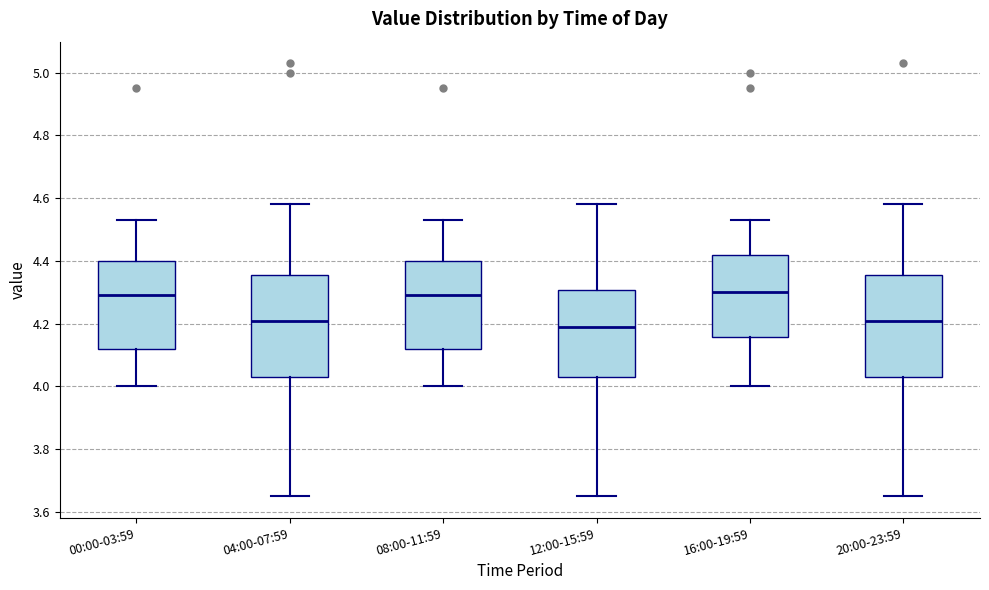

Reading left to right, read every box against the y-axis: the position of its median line, the range the box covers, and the ends of its whiskers. The values are not printed on the chart, so give them approximately, as read against the axis.

00:00-03:59: median 4.30, box 4.12 to 4.40, whiskers 4.00 to 4.54
04:00-07:59: median 4.22, box 4.04 to 4.36, whiskers 3.66 to 4.58
08:00-11:59: median 4.30, box 4.12 to 4.40, whiskers 4.00 to 4.54
12:00-15:59: median 4.20, box 4.04 to 4.30, whiskers 3.66 to 4.58
16:00-19:59: median 4.30, box 4.16 to 4.42, whiskers 4.00 to 4.54
20:00-23:59: median 4.22, box 4.04 to 4.36, whiskers 3.66 to 4.58